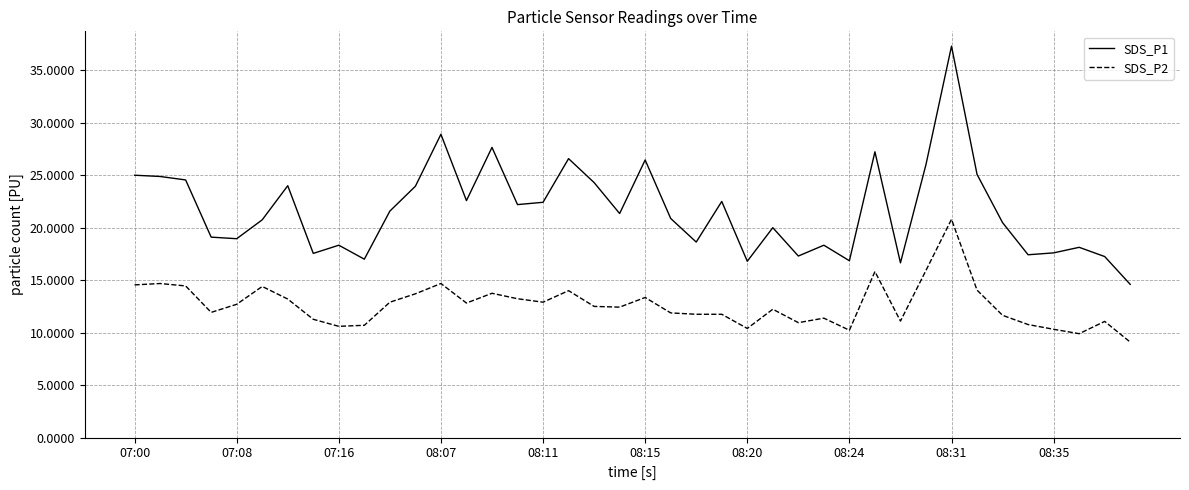

List the series in order of their peak value, highest first.

SDS_P1, SDS_P2